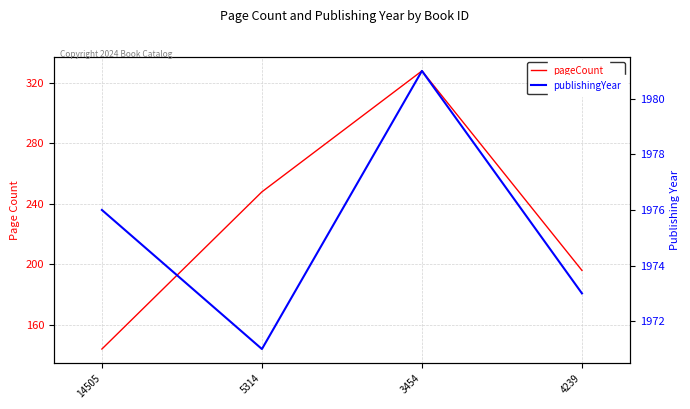

True or false: pageCount and publishingYear intersect in this chart.

False